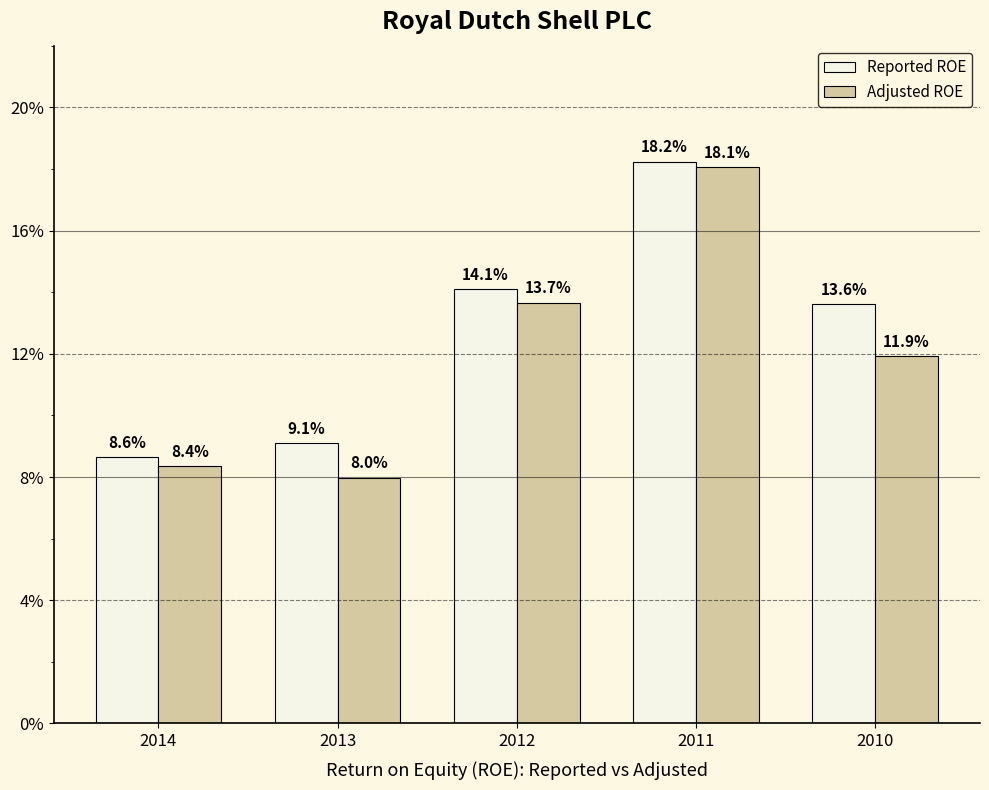

Are the bars grouped side by side (vs. stacked)?

Yes